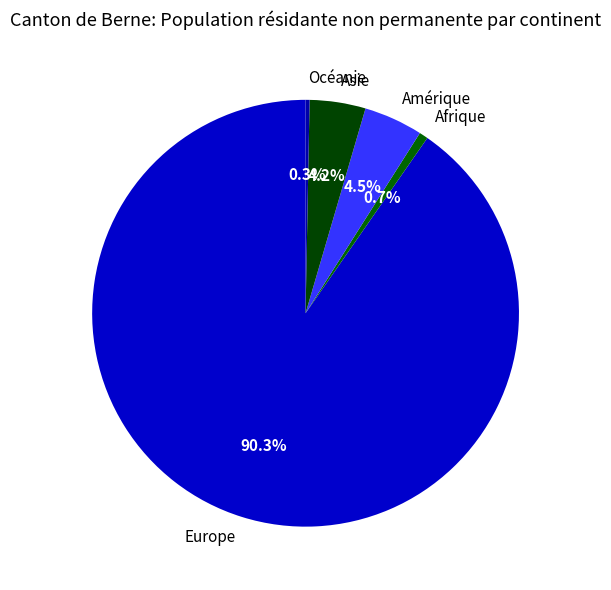

What is the majority slice?

Europe